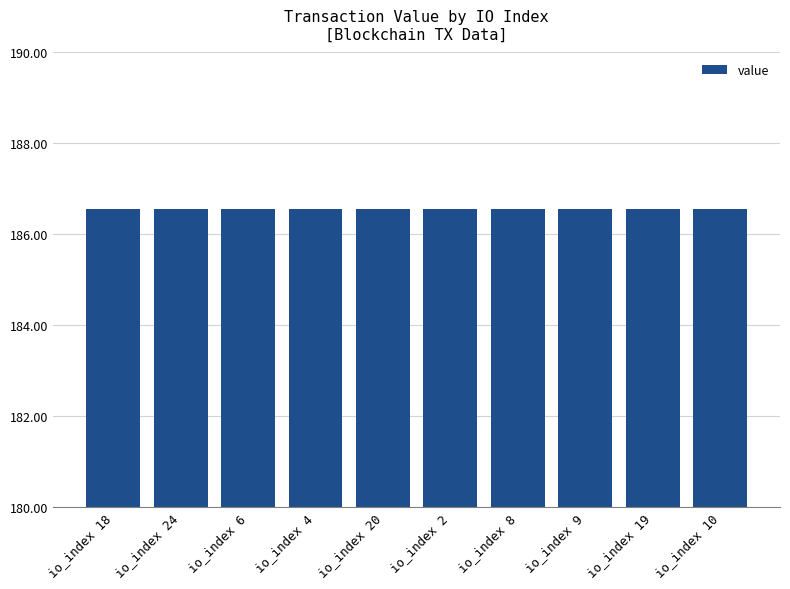

How many distinct data groups are displayed?

1